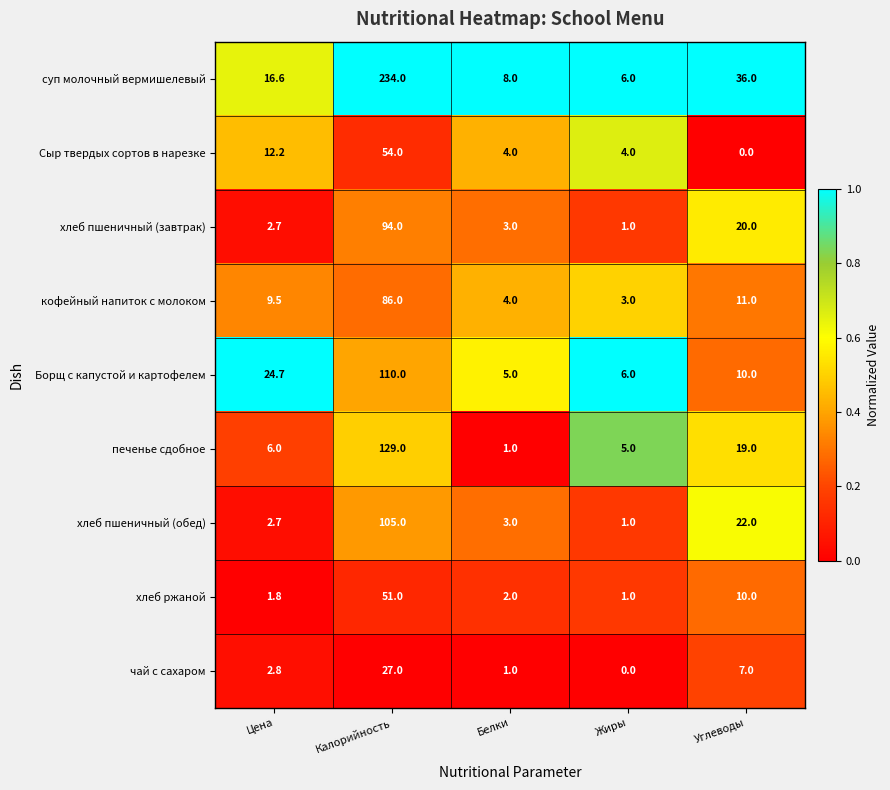

Is the value of чай с сахаром at Жиры greater than the value of Сыр твердых сортов в нарезке at Жиры?

No